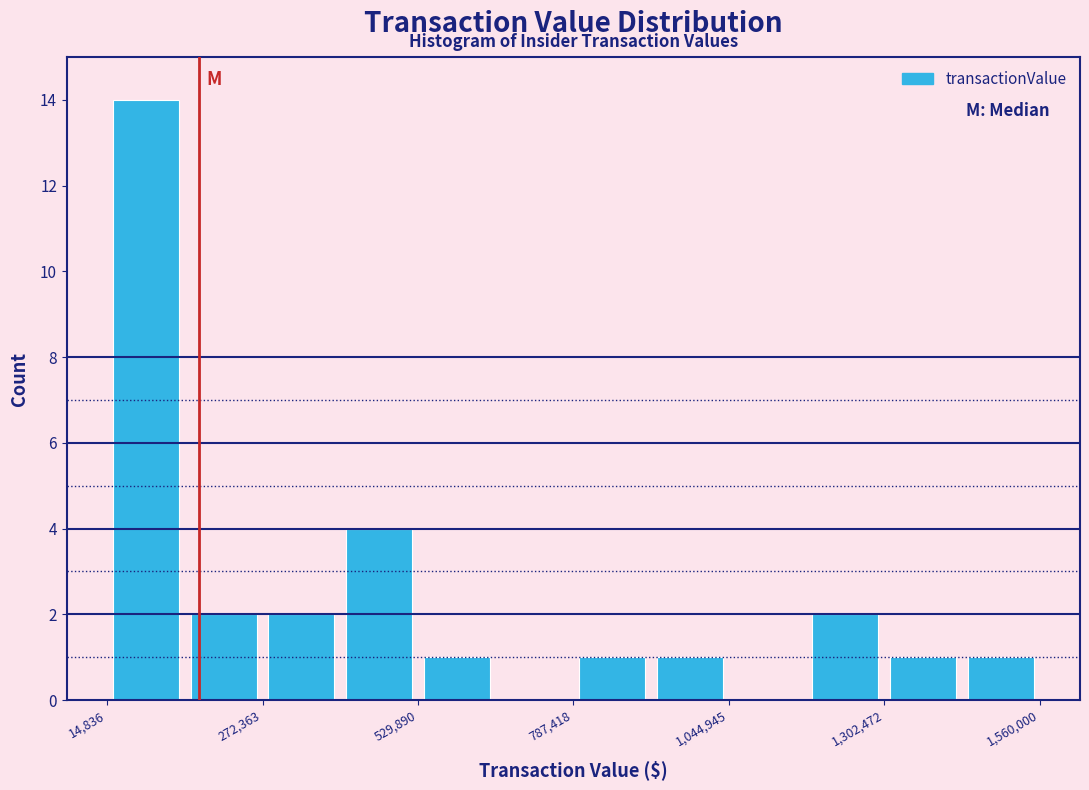

Read against the x-axis, roughly where is the centre of the tallest bar?

100000